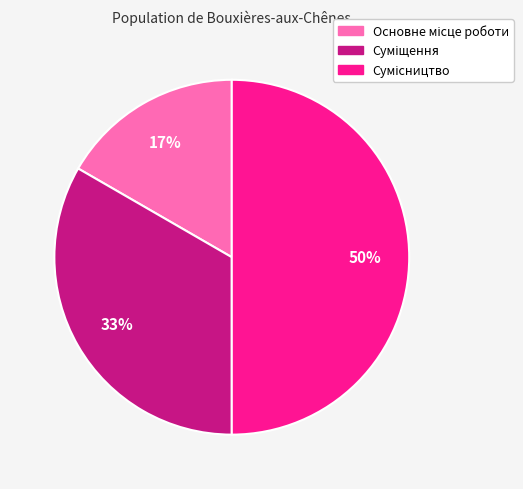

To the nearest percent, what is the average slice percentage?

33%